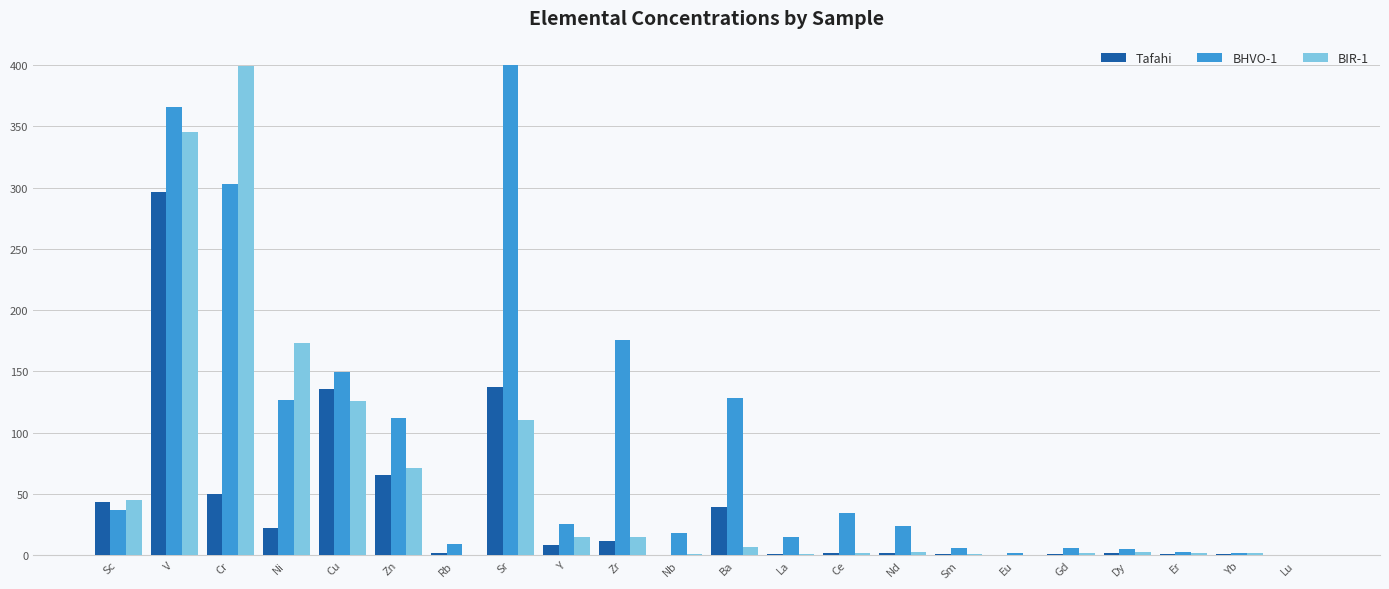

At which category is the sum across all series the highest?

V